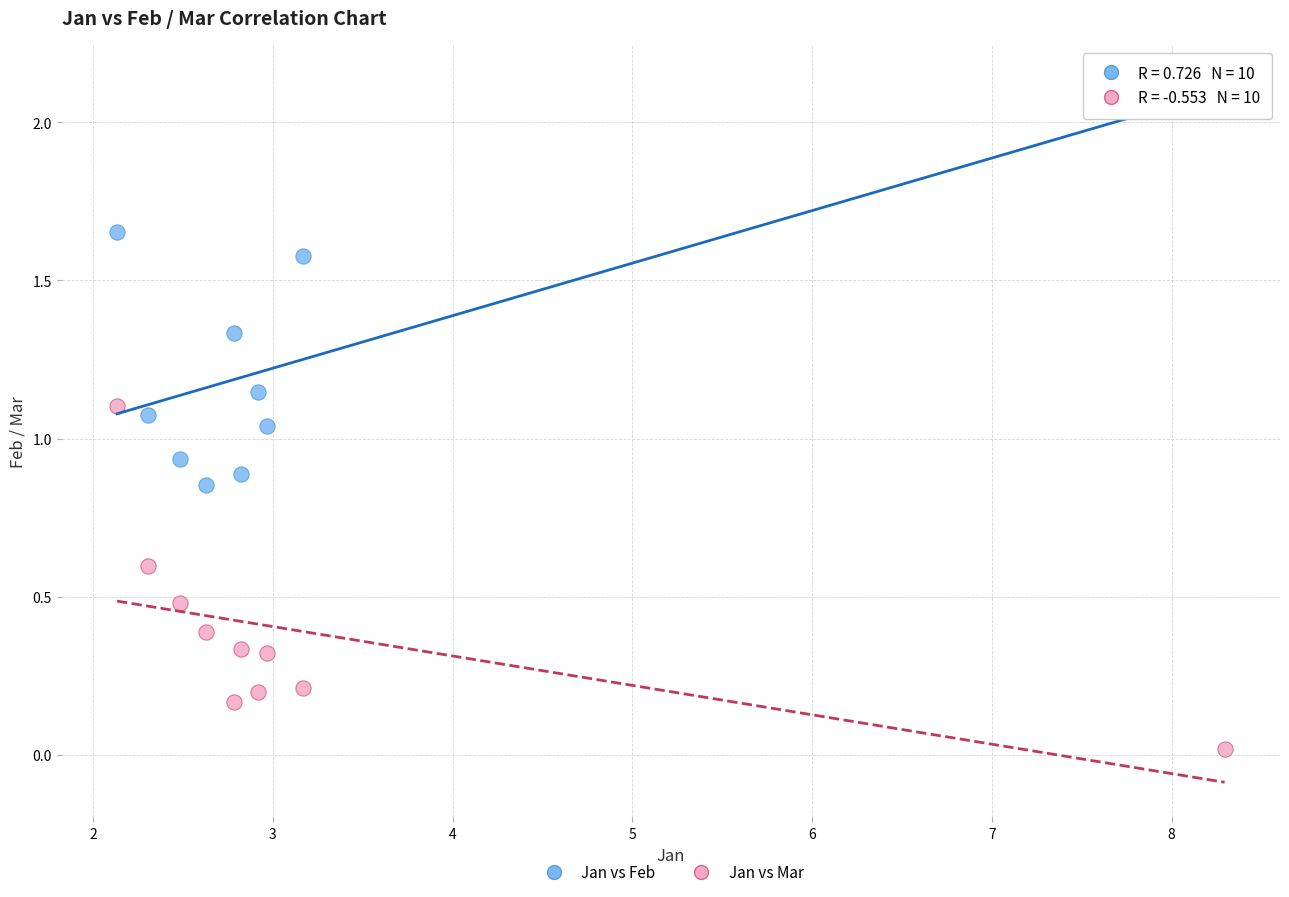

Which series has the largest Y range (max minus min)?

Jan vs Feb